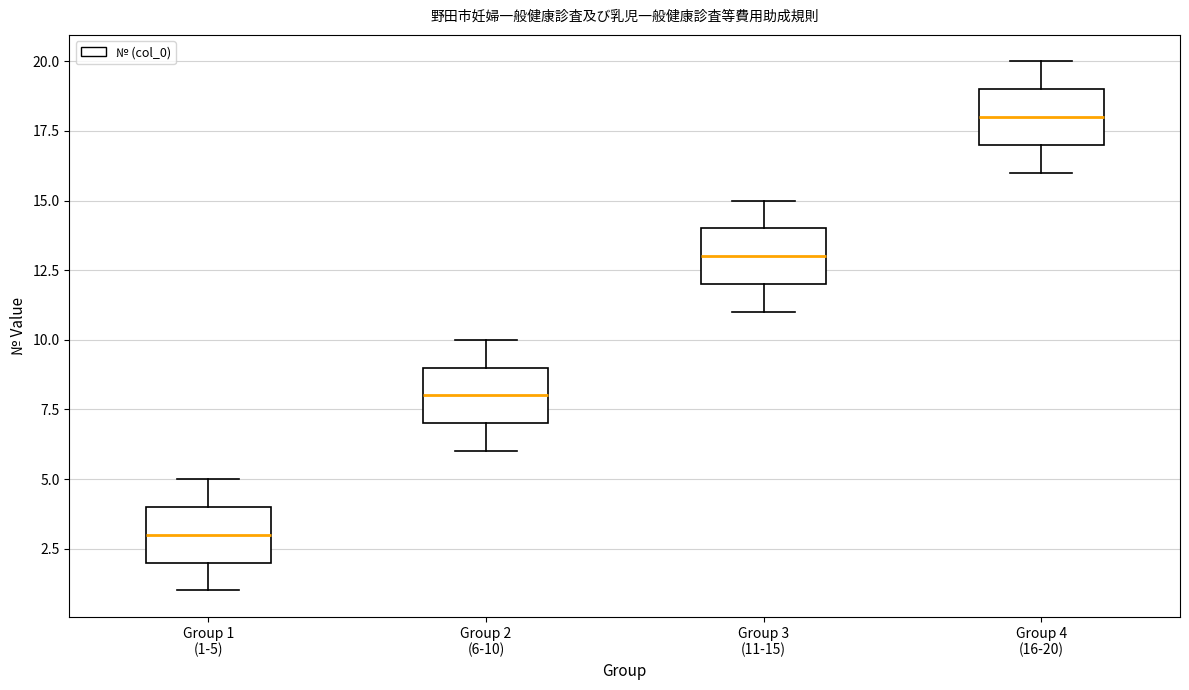

Reading left to right, transcribe this box plot: for each box, give where its median line is, the range the box spans, and where its two whiskers end, as read against the y-axis. The values are not printed on the chart, so give them approximately, as read against the axis.

Group 1 (1-5): median 3, box 2 to 4, whiskers 1 to 5
Group 2 (6-10): median 8, box 7 to 9, whiskers 6 to 10
Group 3 (11-15): median 13, box 12 to 14, whiskers 11 to 15
Group 4 (16-20): median 18, box 17 to 19, whiskers 16 to 20